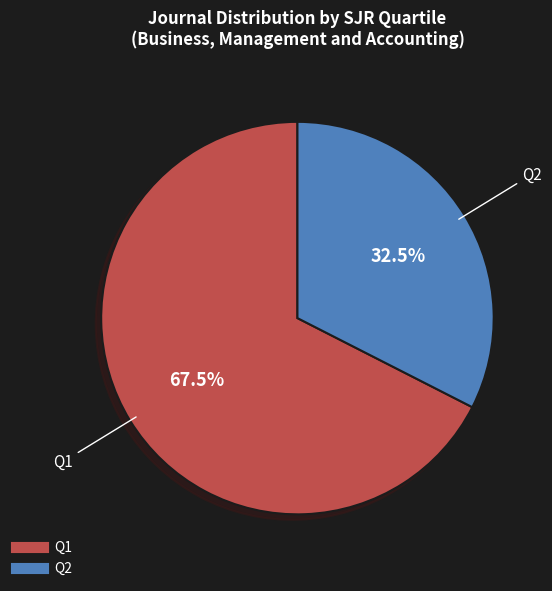

Is there any slice that represents more than half of the pie?

Yes